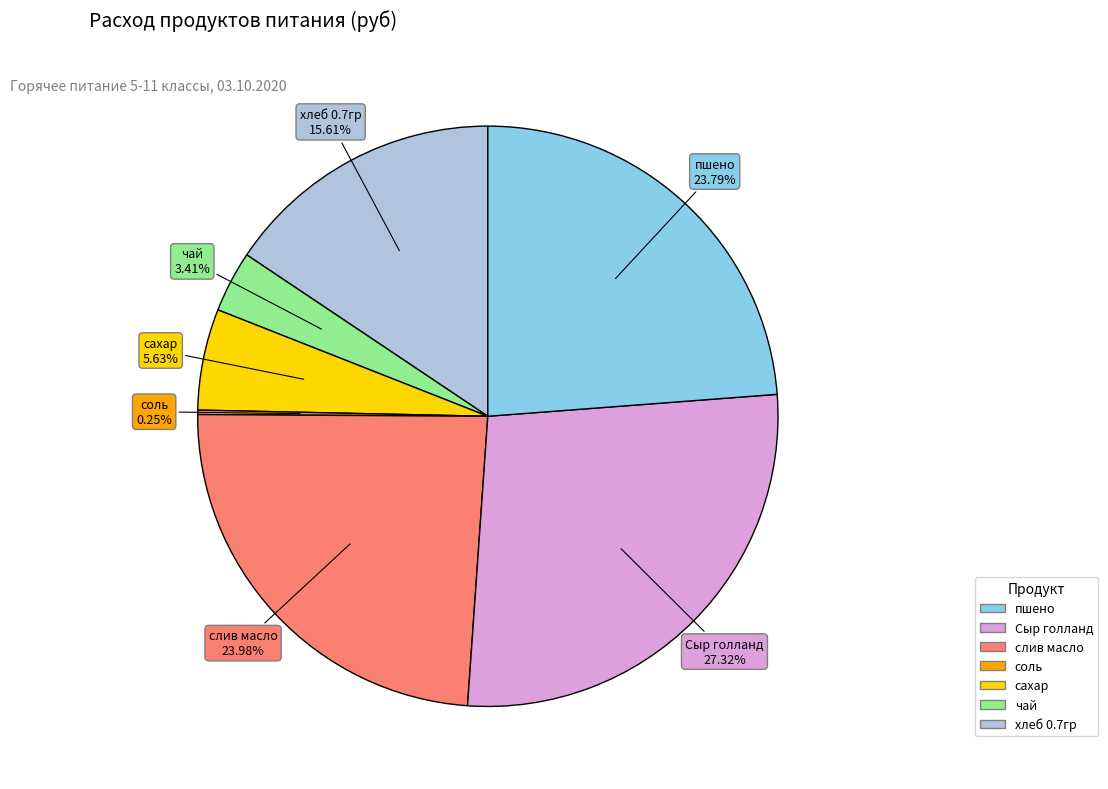

Is there a majority slice in this chart?

No